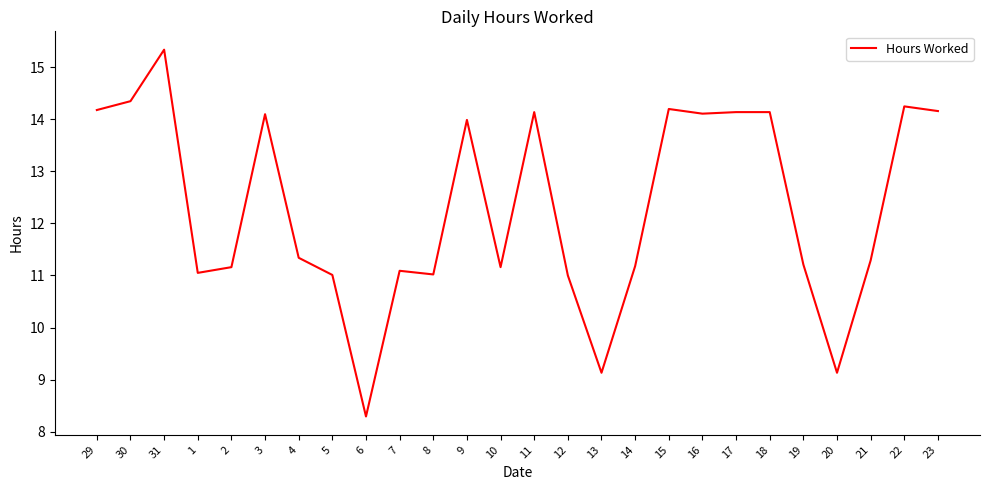

The chart shows a value of 11.2 at 19. True or false?

True